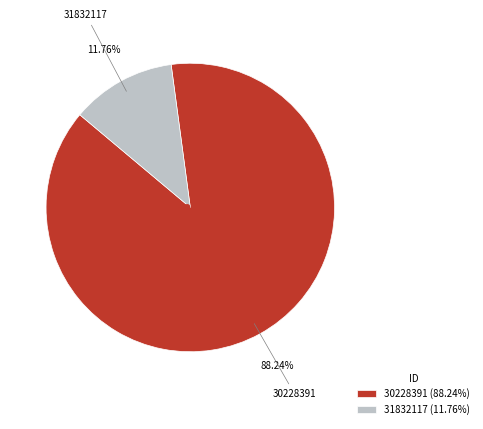

Between 31832117 and 30228391, which is larger?

30228391